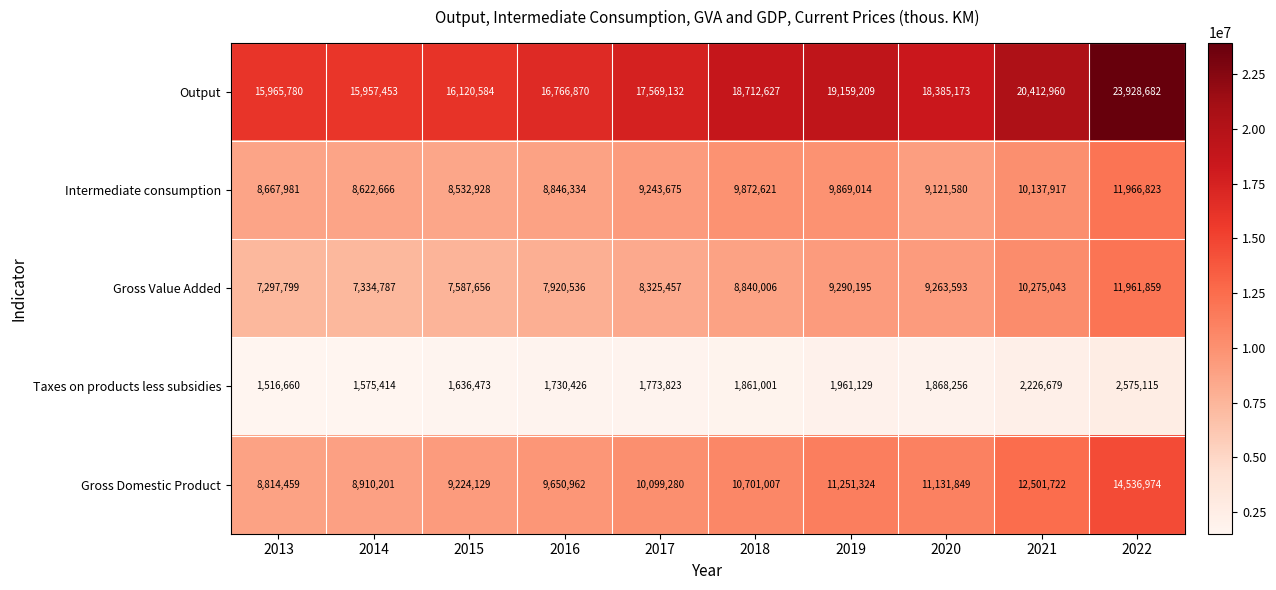

Which series has the largest total across all categories?

Output